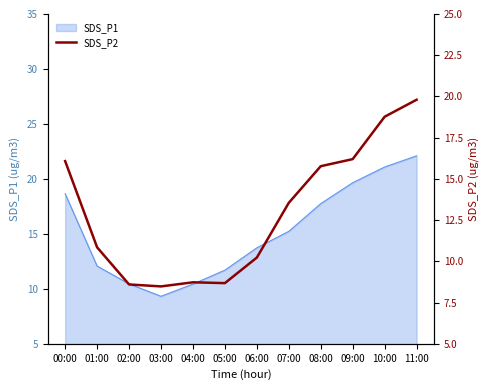

Count the number of values greater than 13.

6